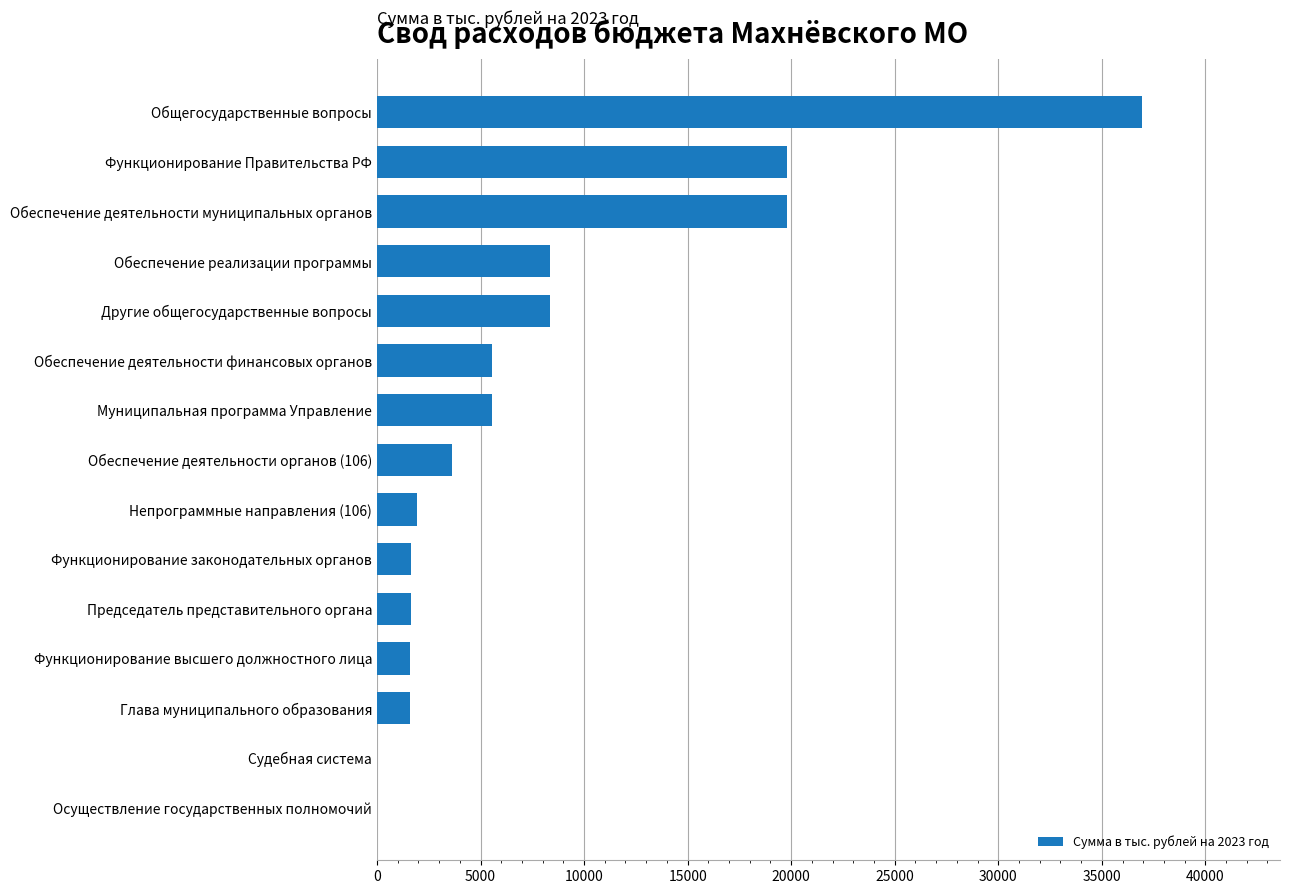

The value at Обеспечение деятельности органов (106) is 3634.0. True or false?

True